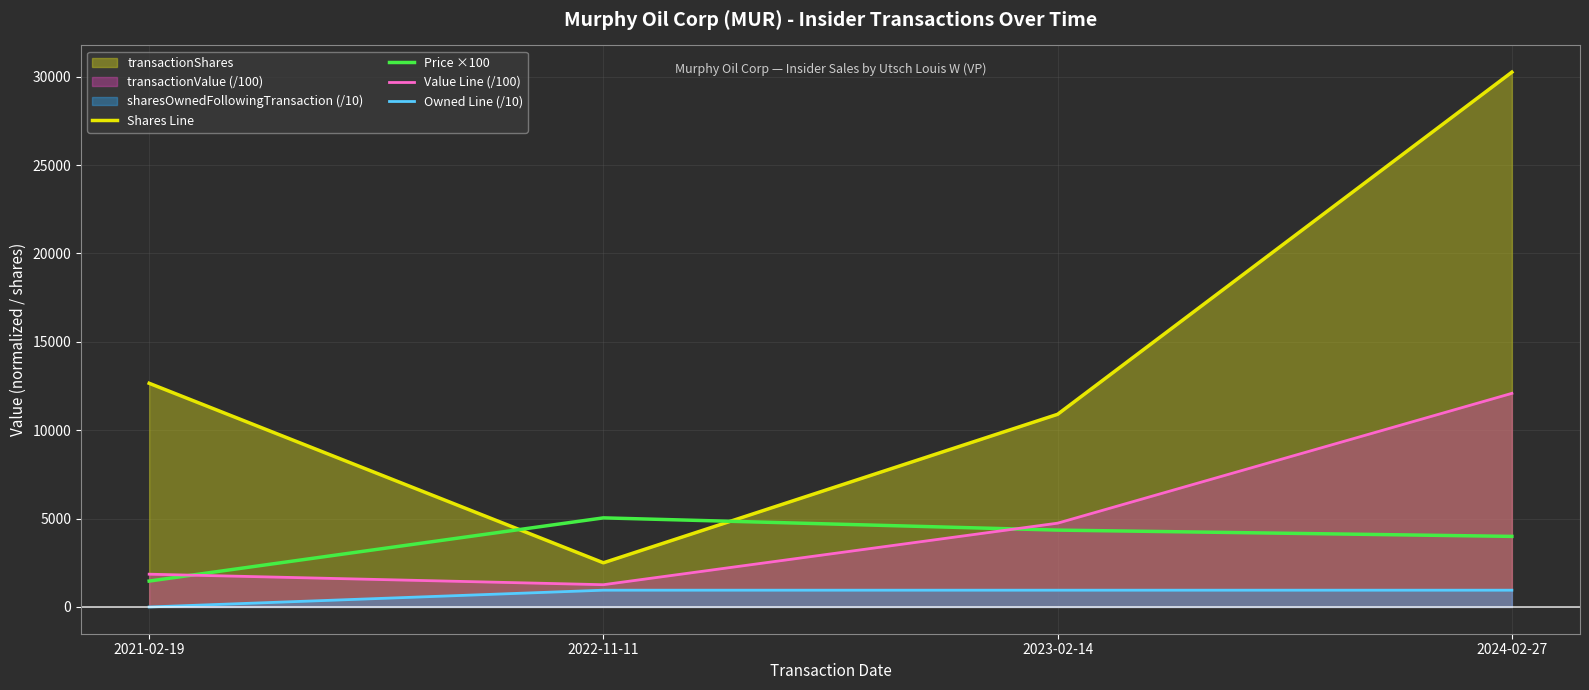

What is the average value of the Owned Line (/10) series?

712.8